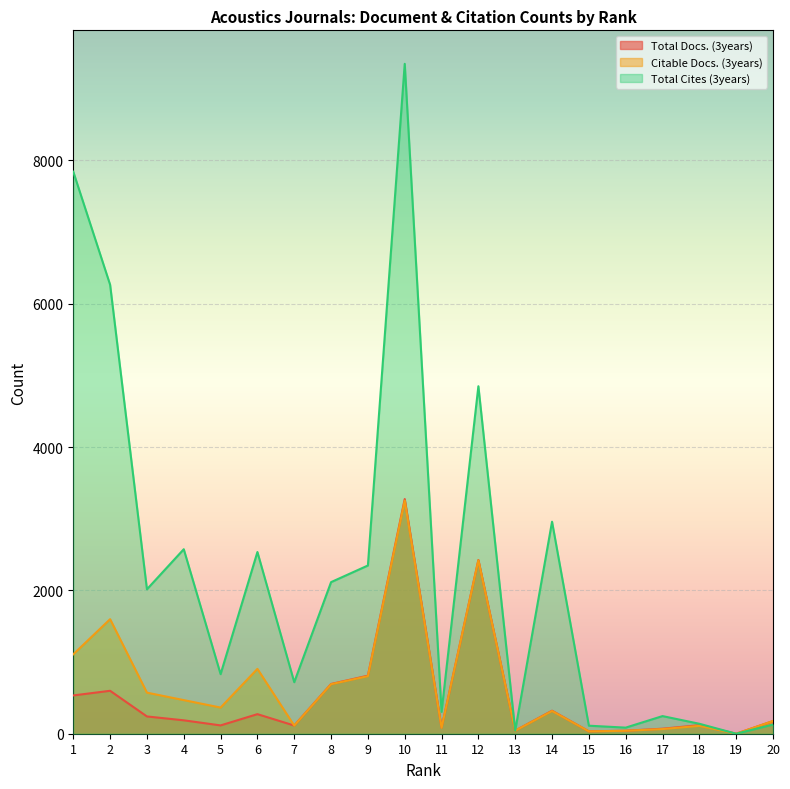

At which category is the sum across all series the highest?

10